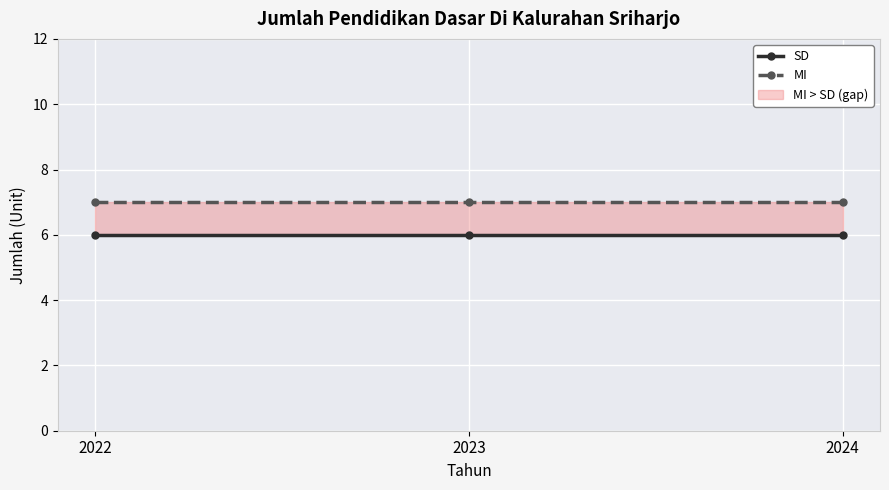

The SD series shows 6 at 2022. True or false?

True